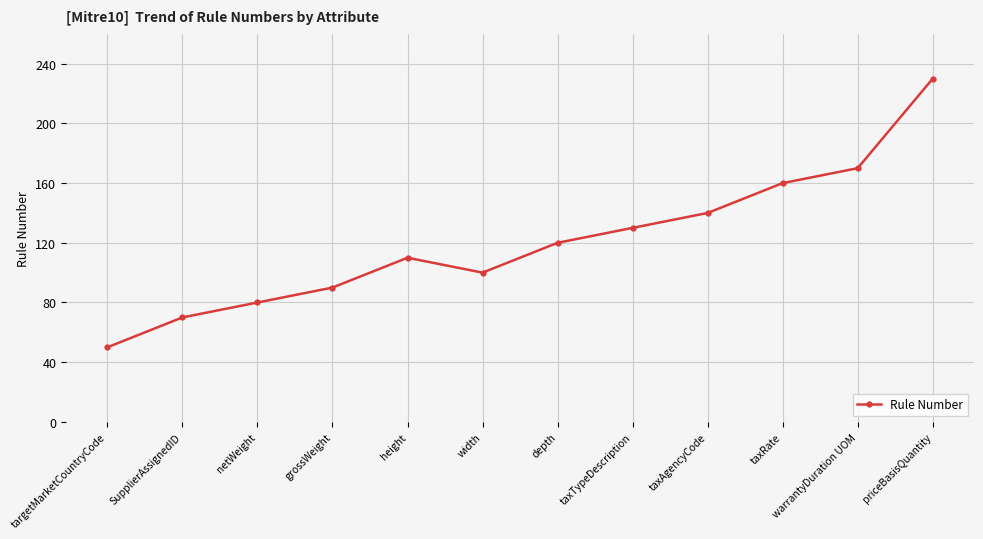

What is the sum of the values at priceBasisQuantity and width?

330